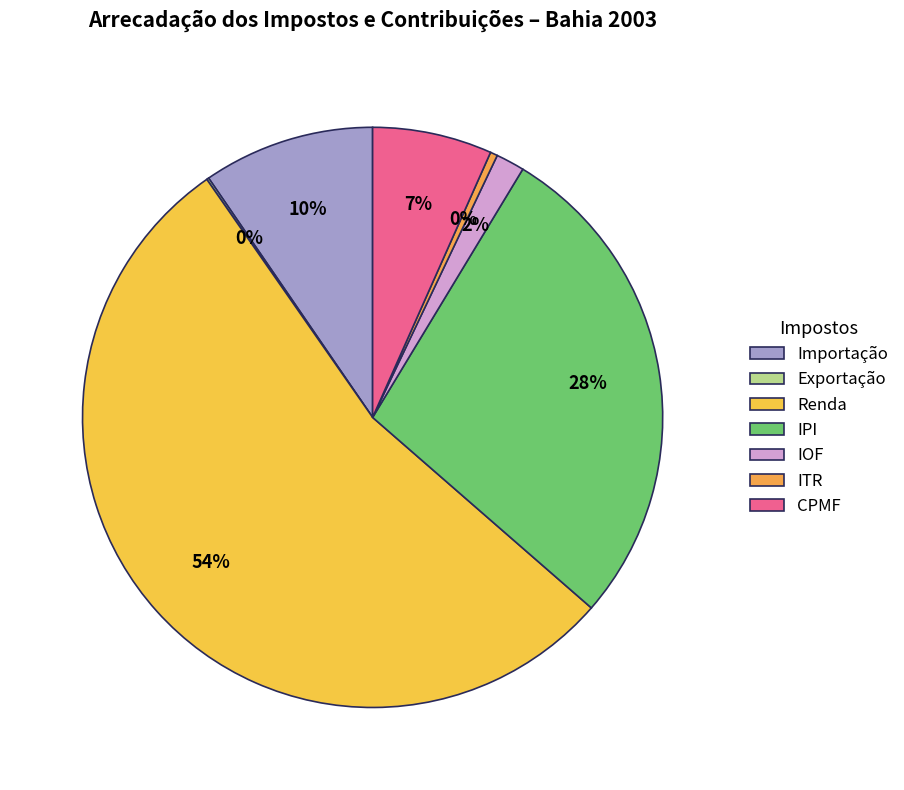

Do Importação and ITR together represent more than half of the pie?

No